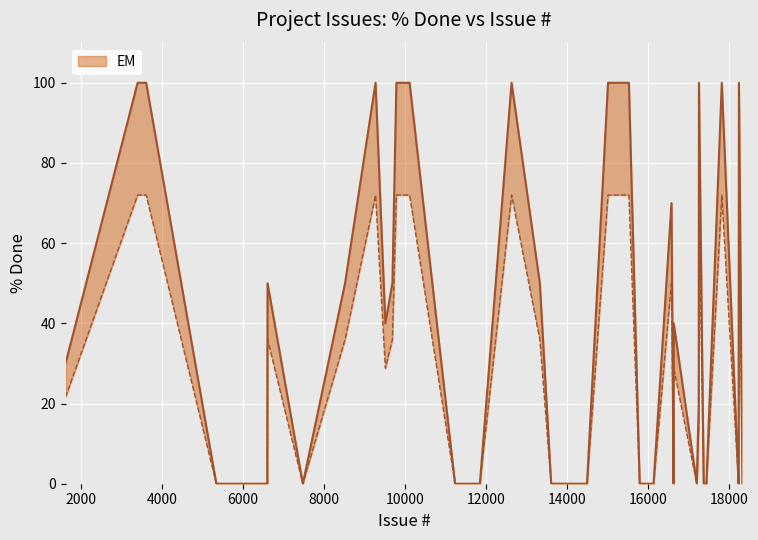

The chart shows a value of 25 at 9691. True or false?

False